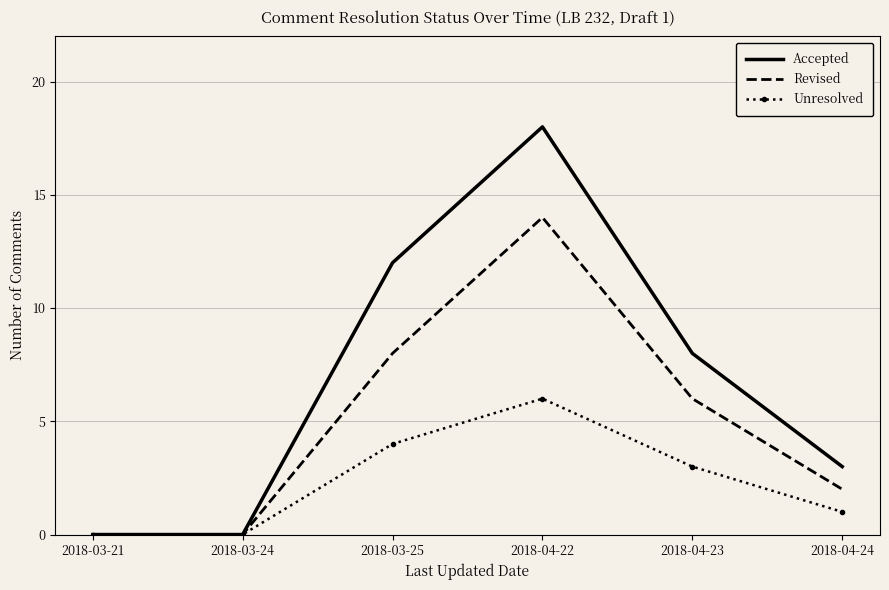

The value of Revised at 2018-04-22 is 14. True or false?

True